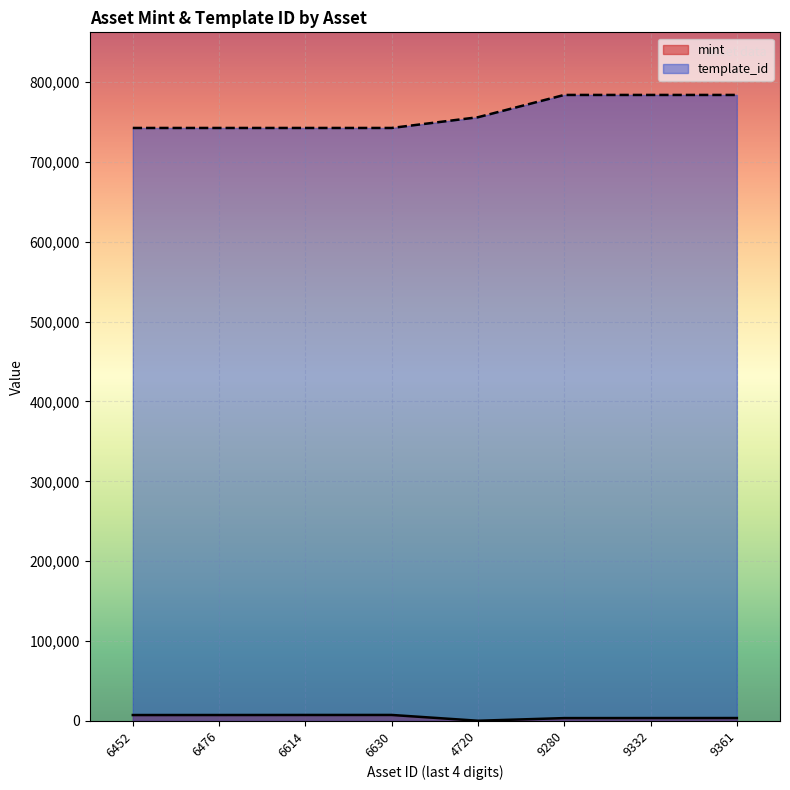

What is the lowest value of the template_id series?

742319